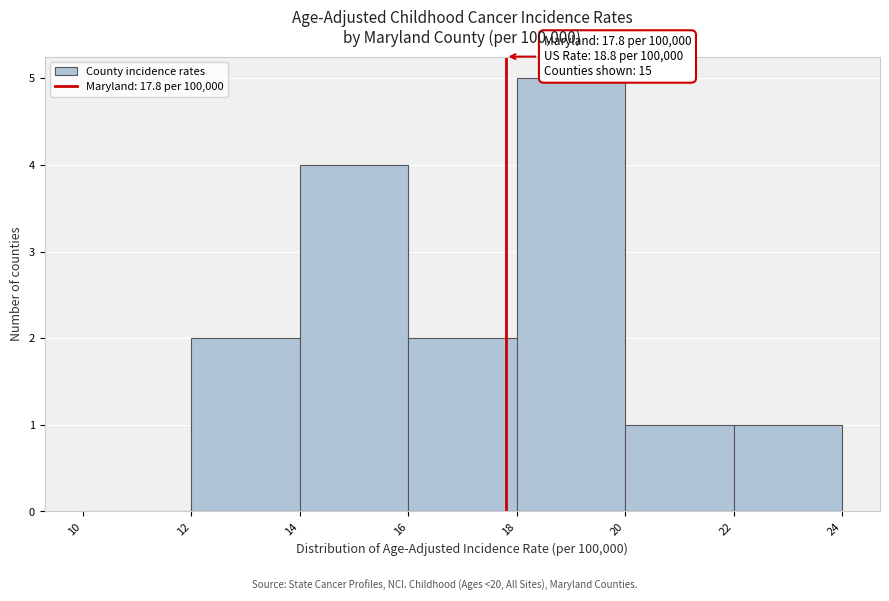

Which range on the x-axis has the tallest bar?

18 to 20